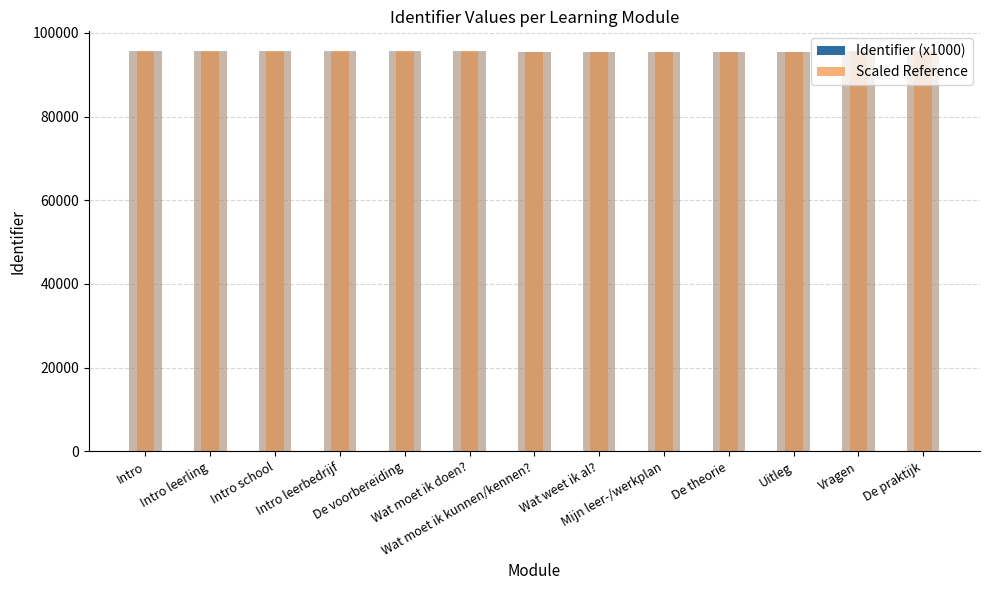

How many bars are there in total?

26